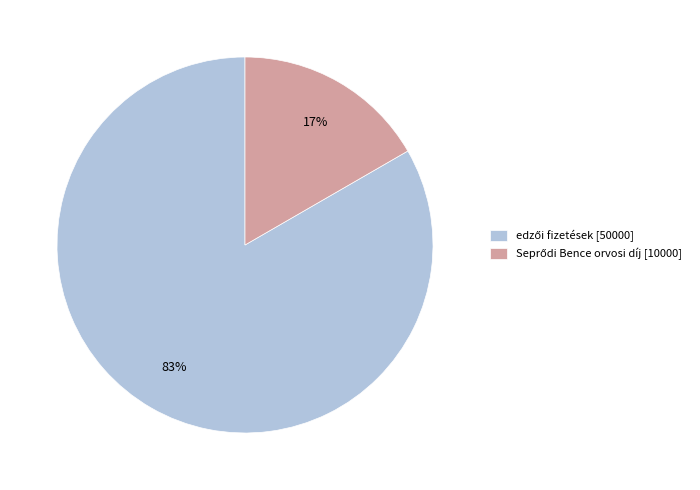

Does any single category account for the majority?

Yes